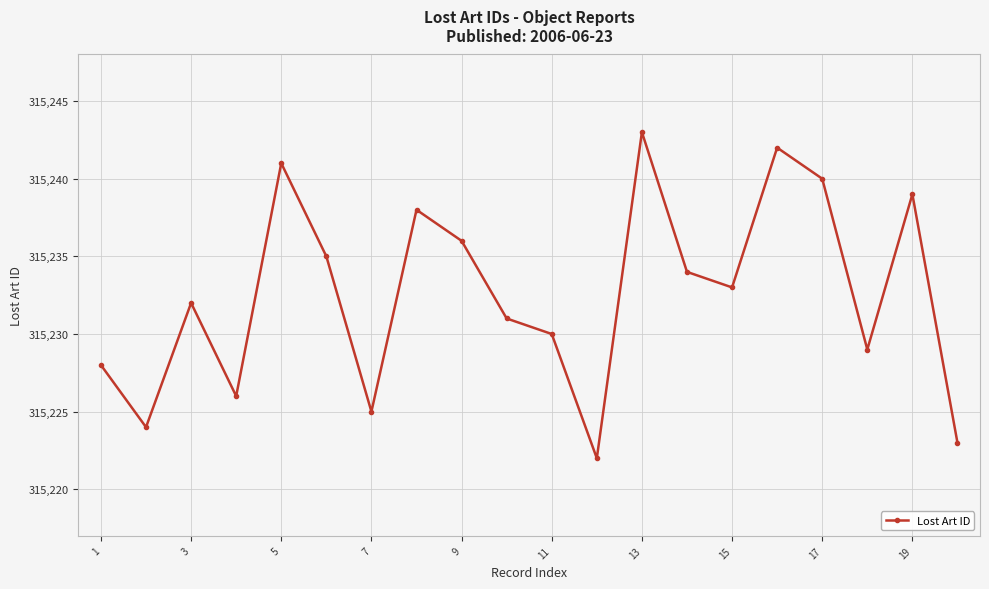

What is the difference between the maximum and second lowest values?

20